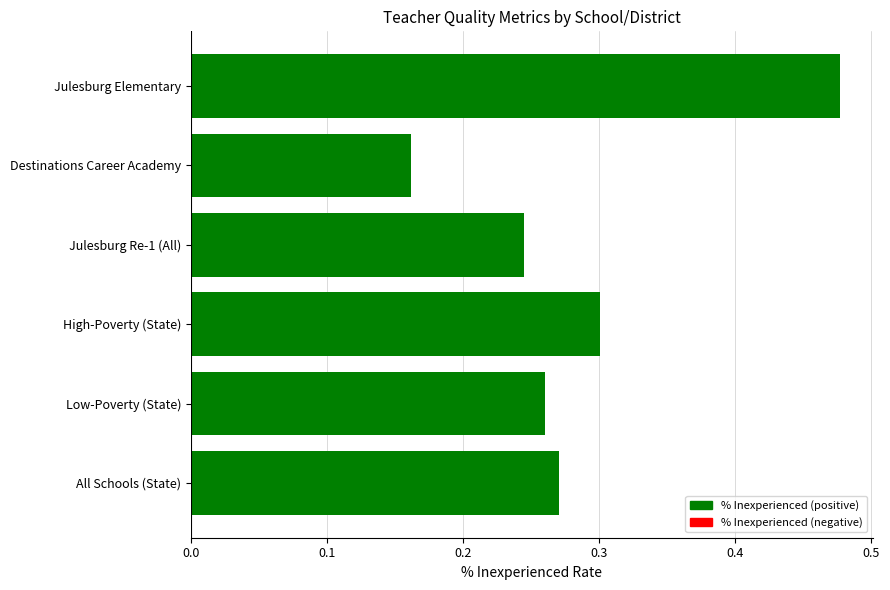

What is the minimum value shown in the chart?

0.2